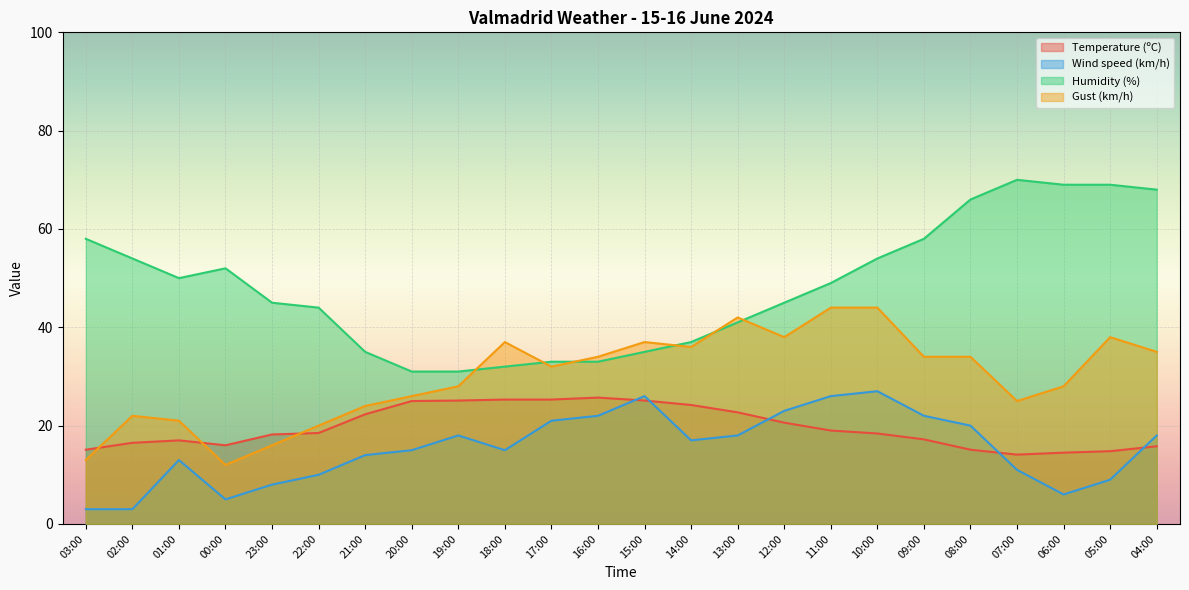

True or false: Humidity (%) has more than 2 points higher than both neighbors.

False